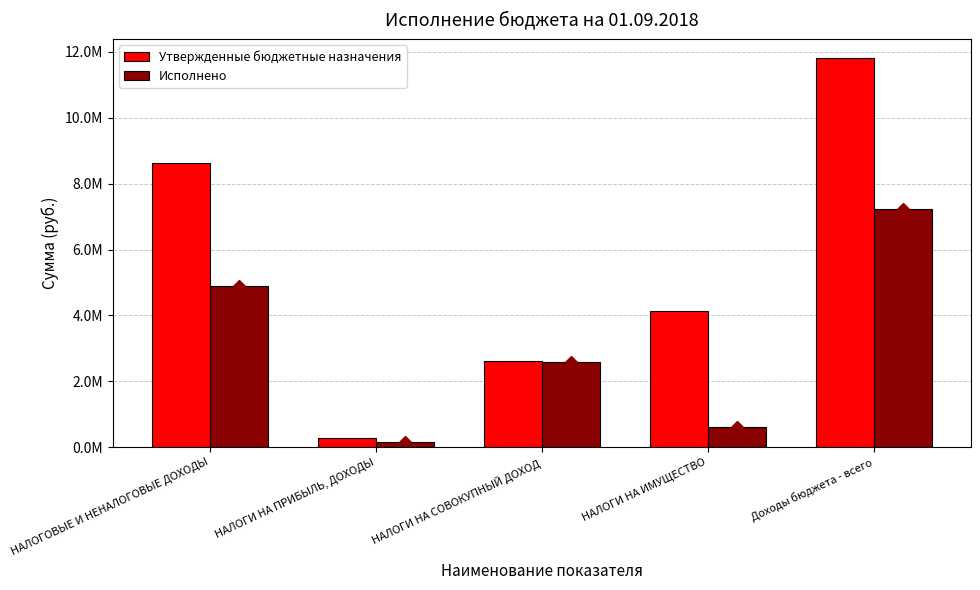

Which series has the largest total across all categories?

Утвержденные бюджетные назначения